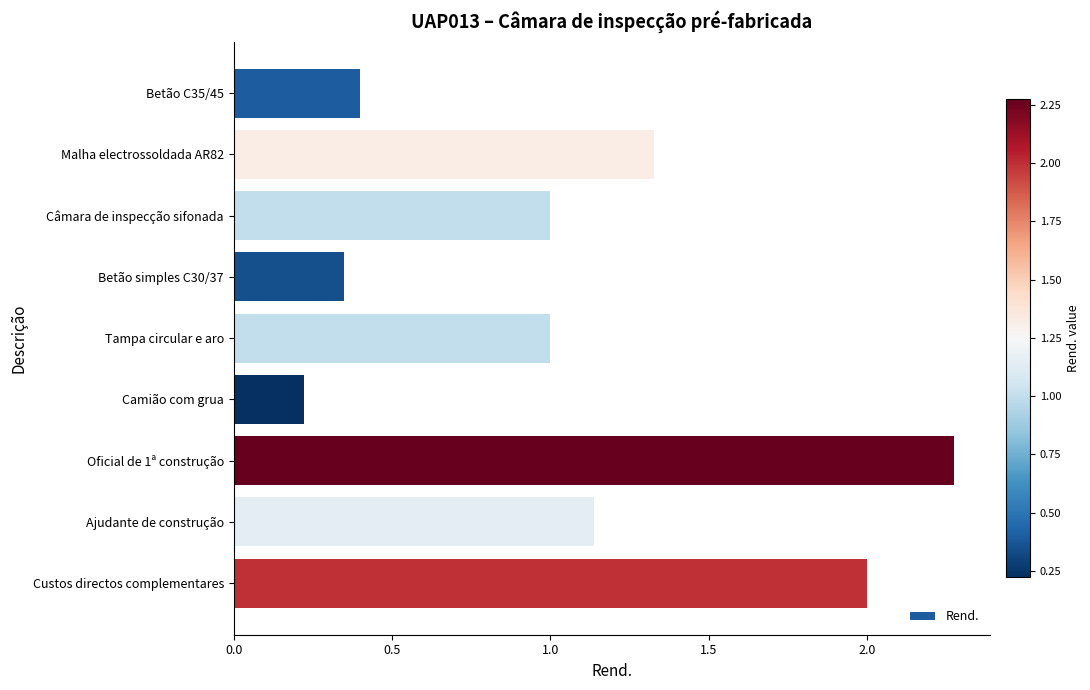

Between Camião com grua and Oficial de 1ª construção, which is larger?

Oficial de 1ª construção